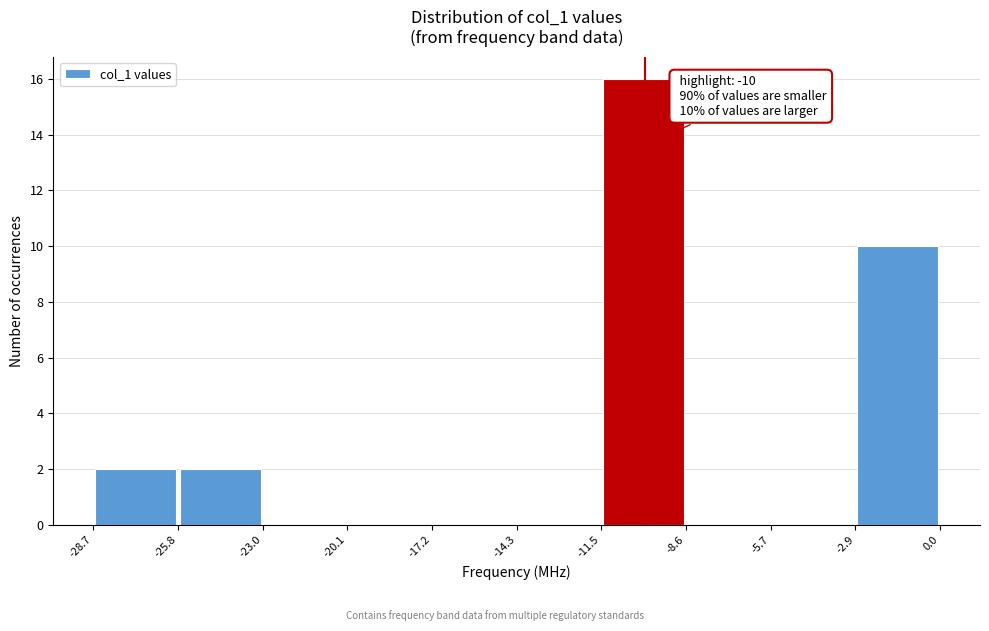

Which range on the x-axis has the tallest bar?

-11.5 to -8.6